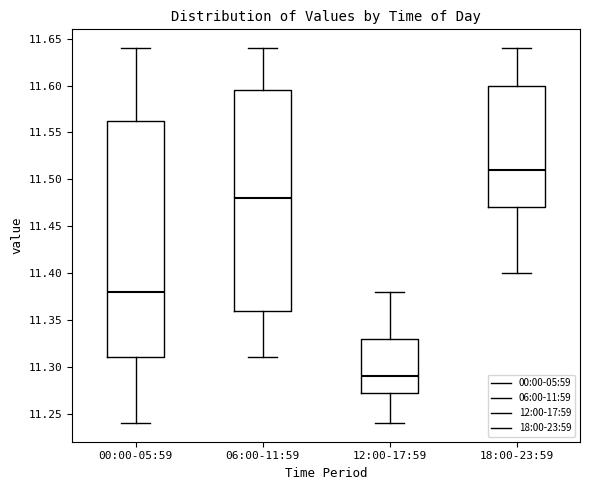

Where does the lower whisker of the box for 18:00-23:59 end on the y-axis? The values are not printed on the chart, so give them approximately, as read against the axis.

11.400